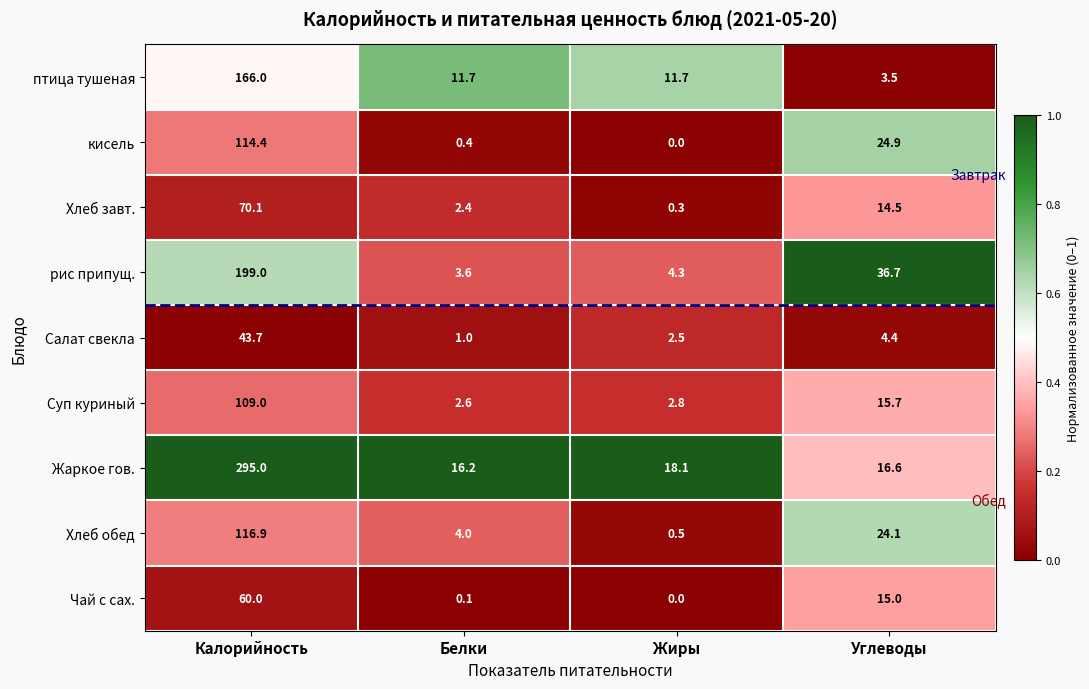

Which series has the largest range (max minus min)?

Жаркое гов.